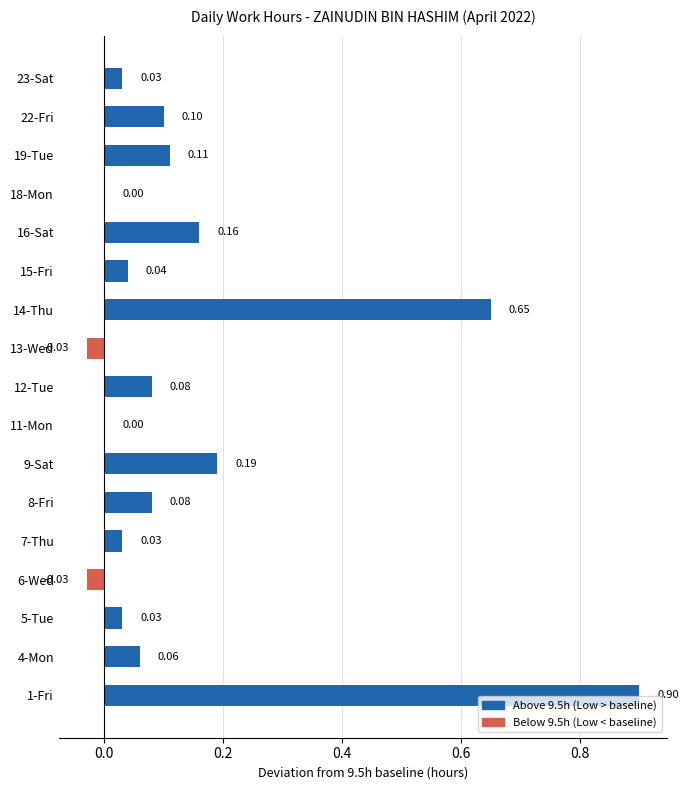

What is the sum of the values at 12-Tue and 5-Tue?

0.1